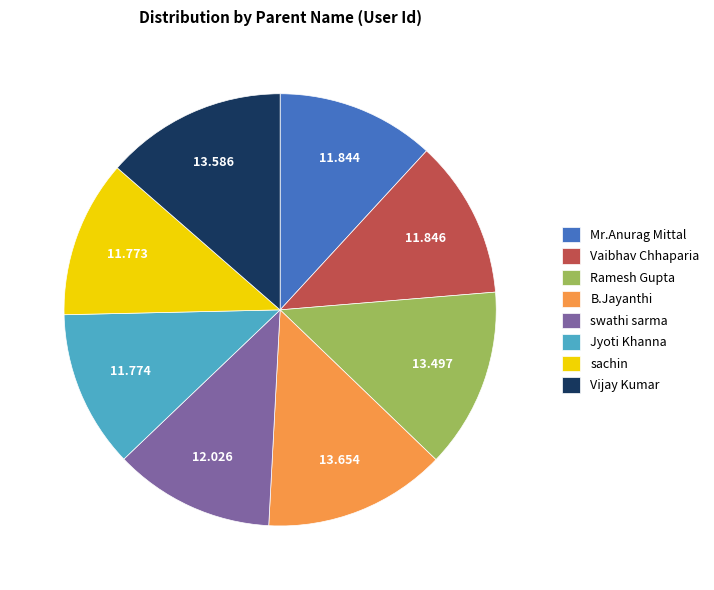

True or false: Ramesh Gupta accounts for 13% of the total.

True